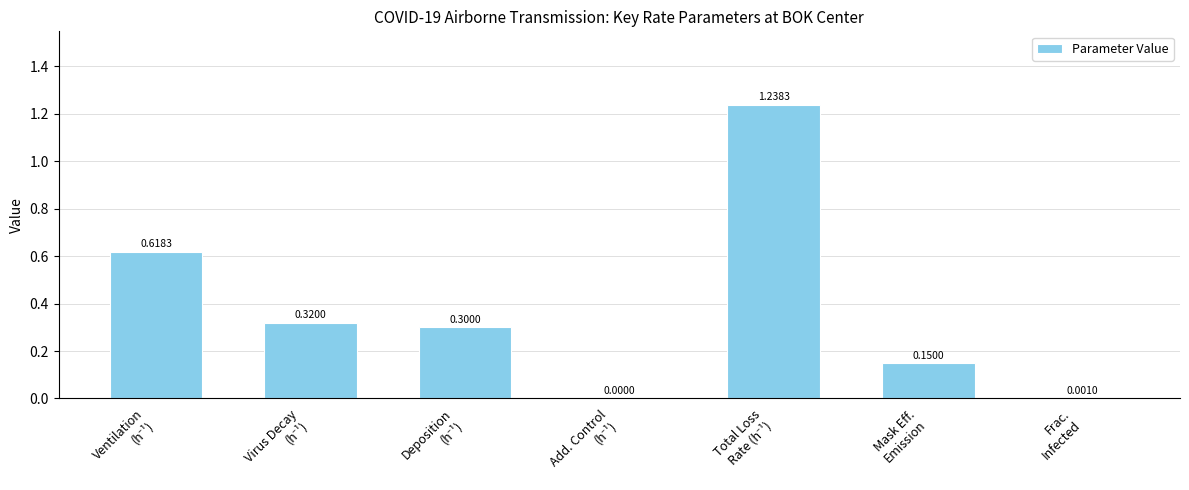

What is the sum of all values?

2.6